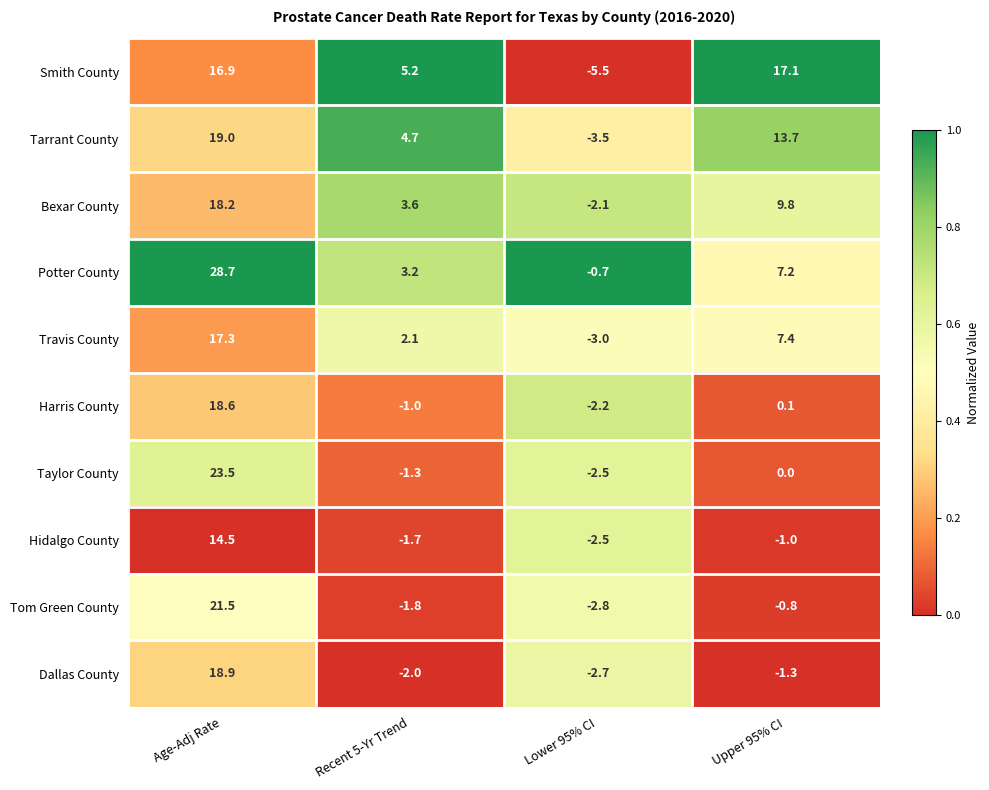

True or false: Harris County has a value of 0.1 at Upper 95% CI.

True